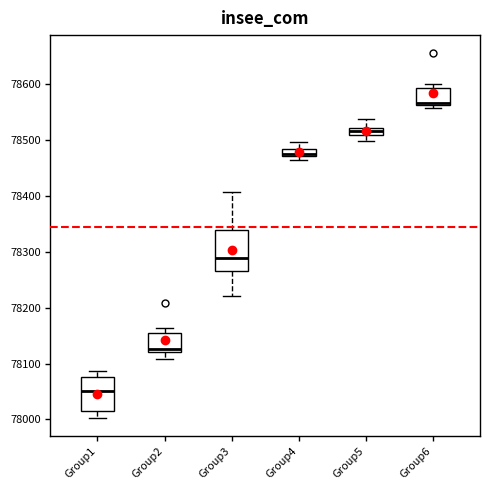

Where is the upper edge of the box for Group3 on the y-axis? The values are not printed on the chart, so give them approximately, as read against the axis.

78340